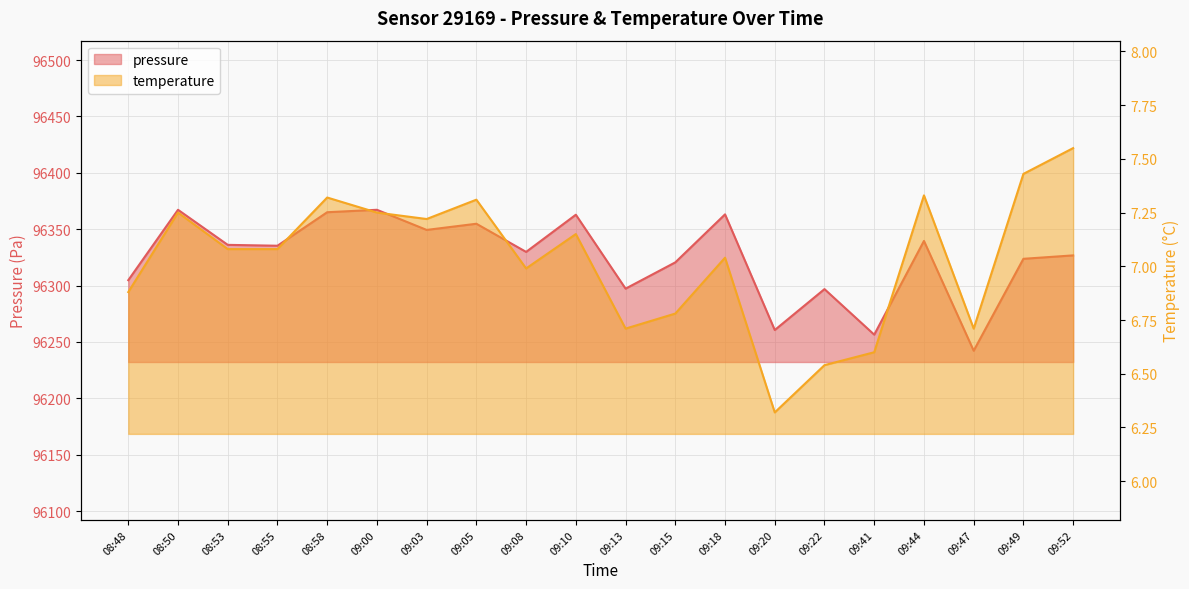

At which label does pressure reach its minimum?

09:47